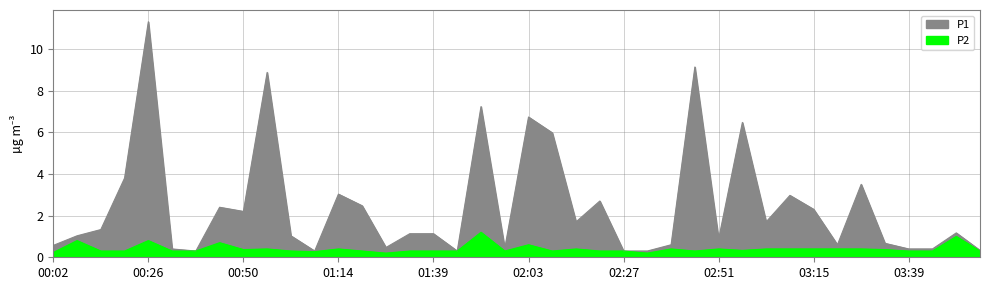

Reading left to right, list all the values displayed in this chart.

P1: 0.6	1.0	1.3	3.8	11.3	0.4	0.3	2.4	2.2	8.9	1.0	0.3	3.0	2.5	0.5	1.1	1.1	0.3	7.2	0.4	6.7	6.0	1.7	2.7	0.3	0.3	0.6	9.1	0.9	6.5	1.7	3.0	2.3	0.6	3.5	0.7	0.4	0.4	1.2	0.3
P2: 0.2	0.8	0.3	0.3	0.8	0.3	0.3	0.7	0.4	0.4	0.3	0.3	0.4	0.3	0.2	0.3	0.3	0.3	1.2	0.3	0.6	0.3	0.4	0.3	0.3	0.2	0.4	0.3	0.4	0.3	0.4	0.4	0.4	0.4	0.4	0.4	0.3	0.3	1.0	0.3